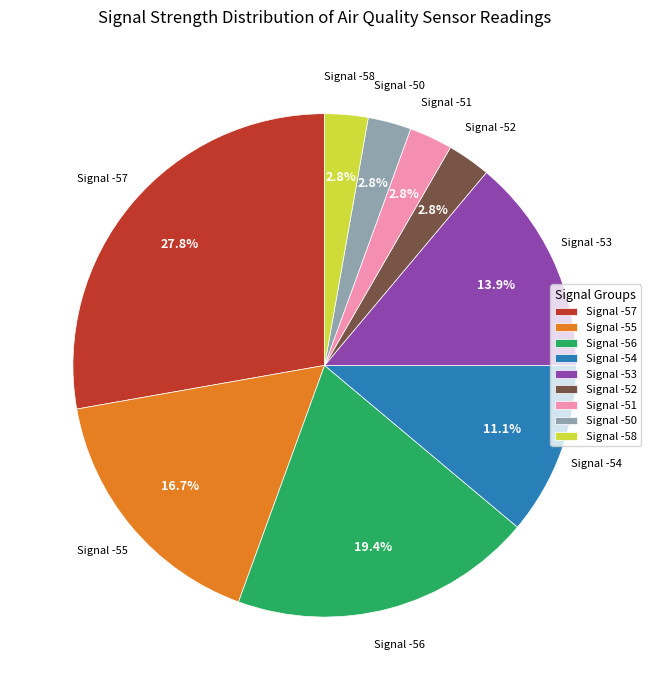

Does Signal -54 account for over 50% of the chart?

No